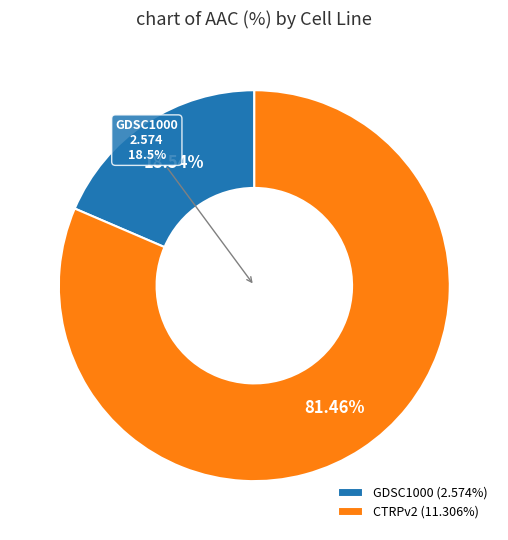

Count the number of slices in the pie.

2